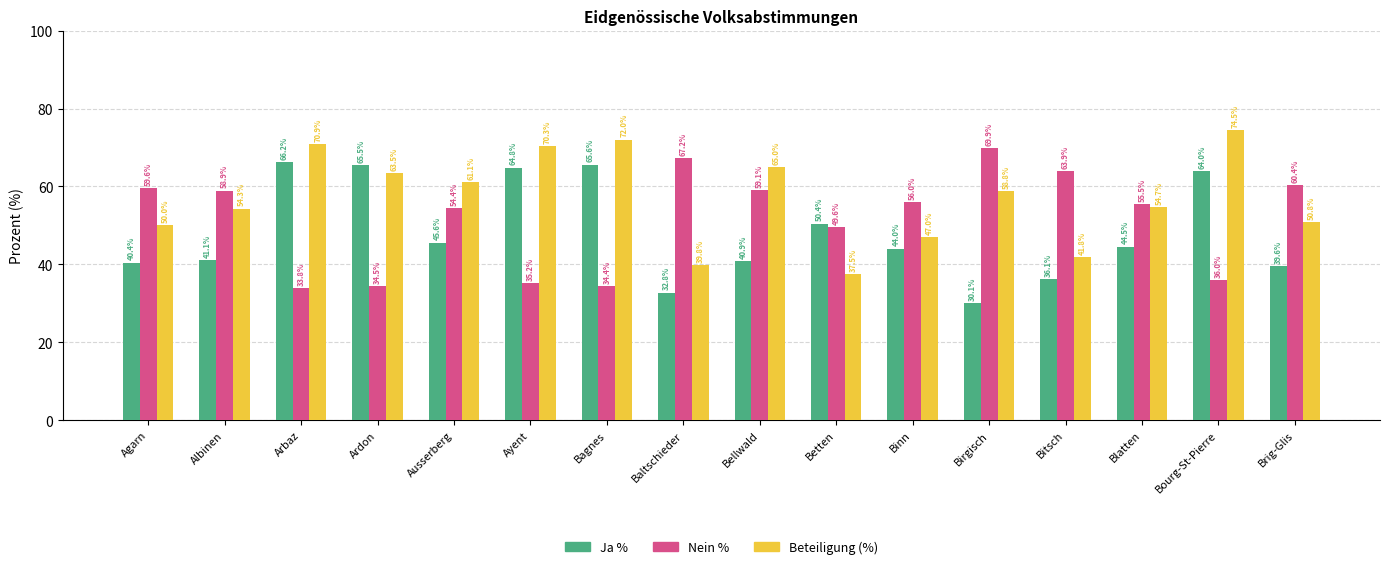

What is the highest value of the Beteiligung (%) series?

74.5